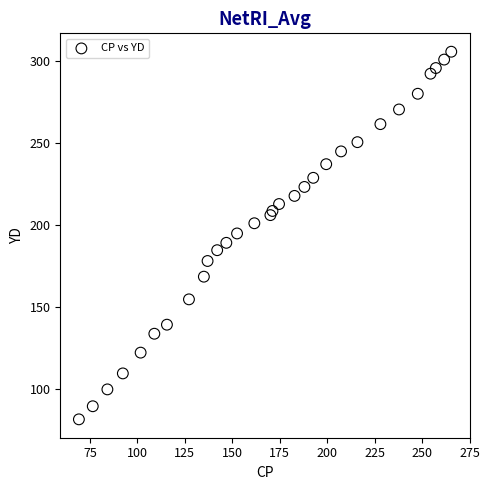

What is the range of X values (max minus min)?

196.2